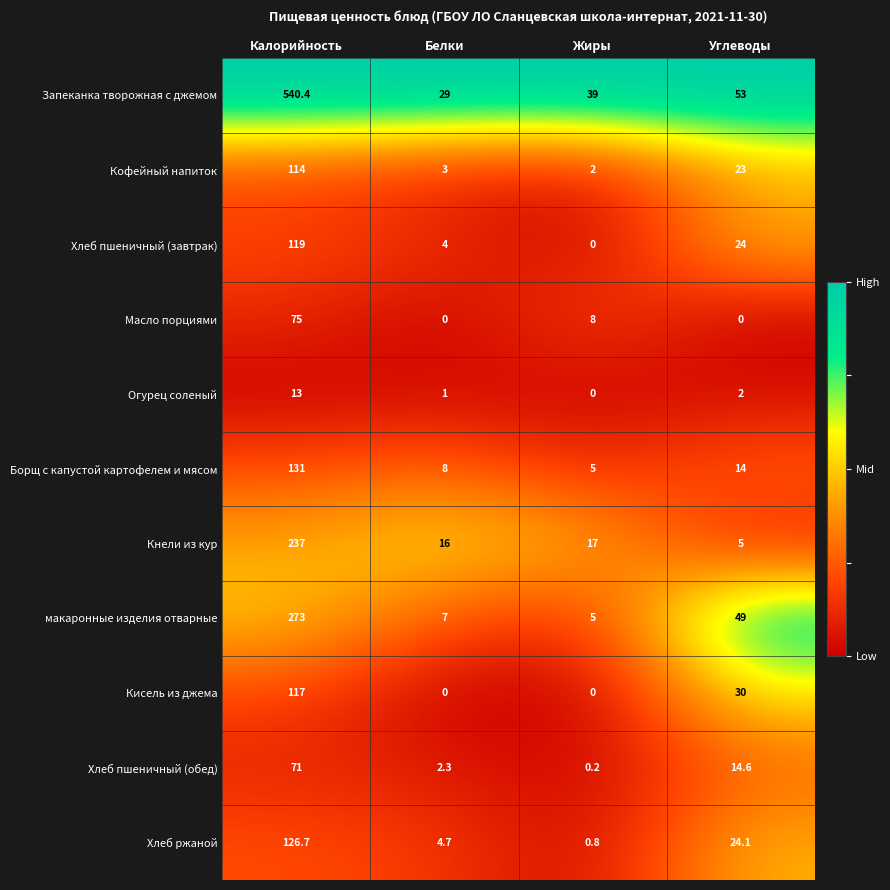

Where does the Борщ с капустой картофелем и мясом series first go above 14?

Калорийность